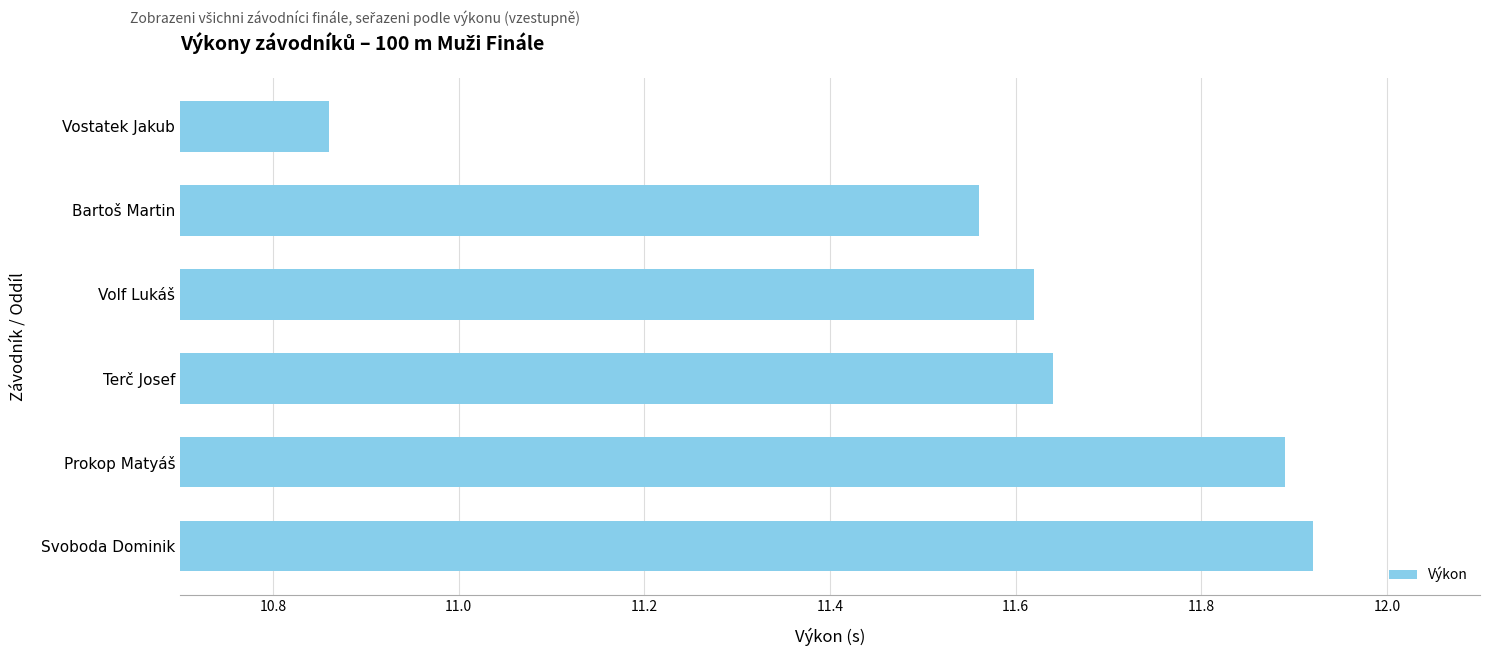

What is the sum of all values?

69.5